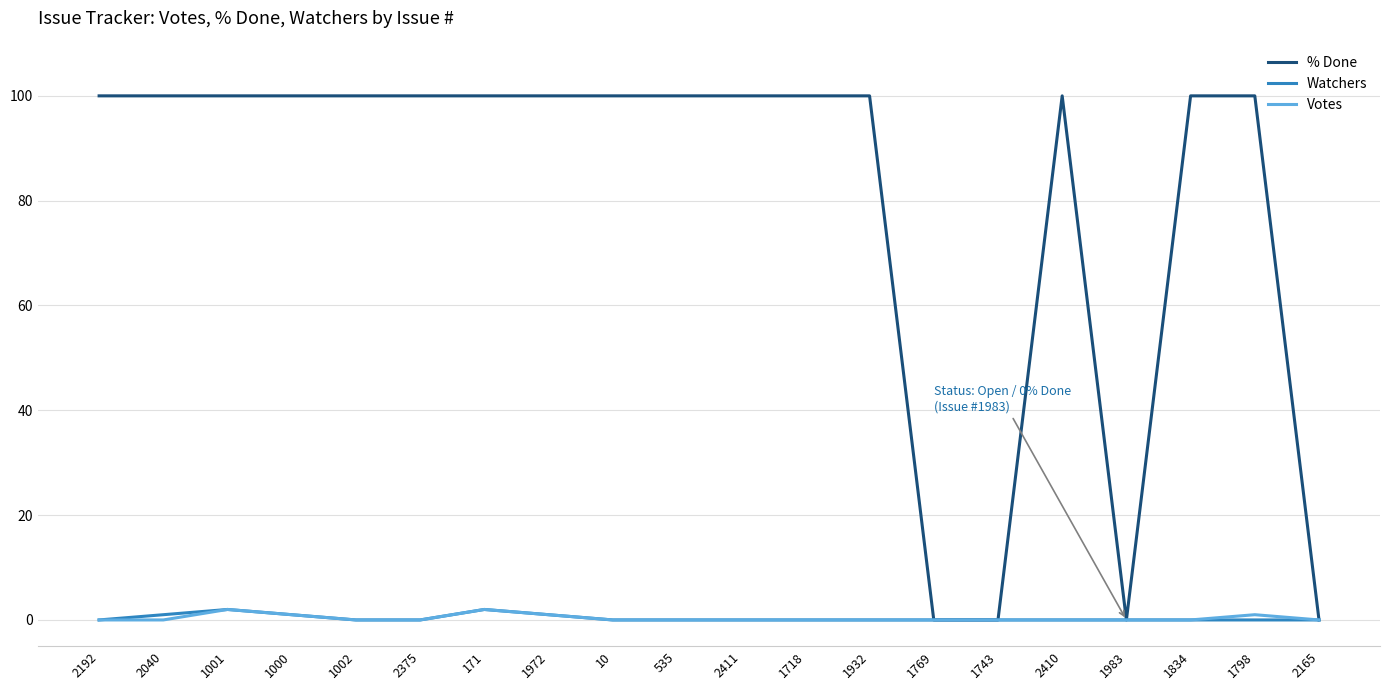

Which series has the widest spread of values?

% Done